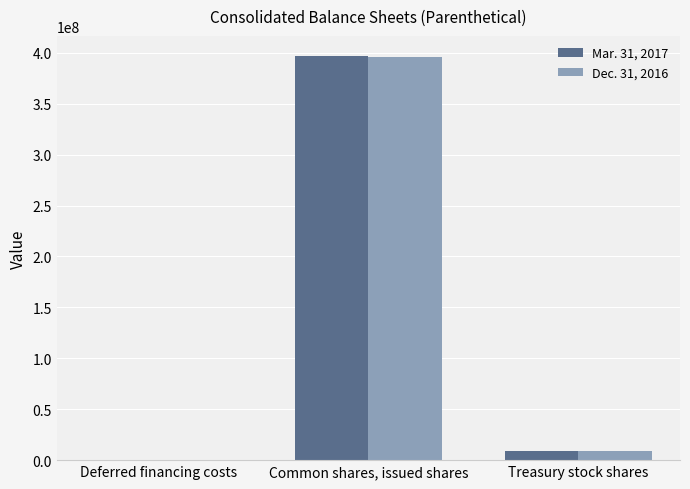

True or false: Dec. 31, 2016 has a value of 395859061 at Common shares, issued shares.

True